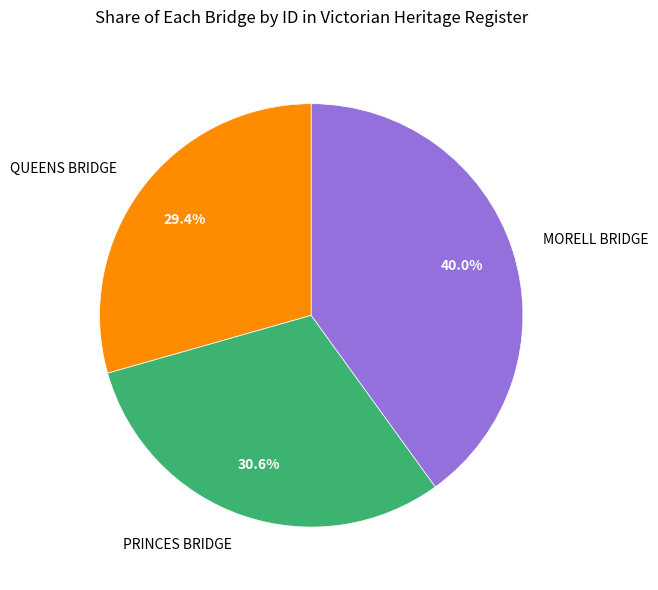

To the nearest percent, what is the difference between the QUEENS BRIDGE and PRINCES BRIDGE slice percentages?

1%